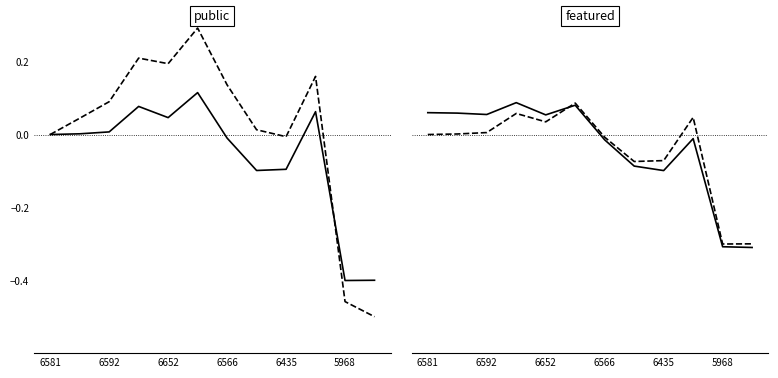

Which has a higher value, 6 or 11?

6